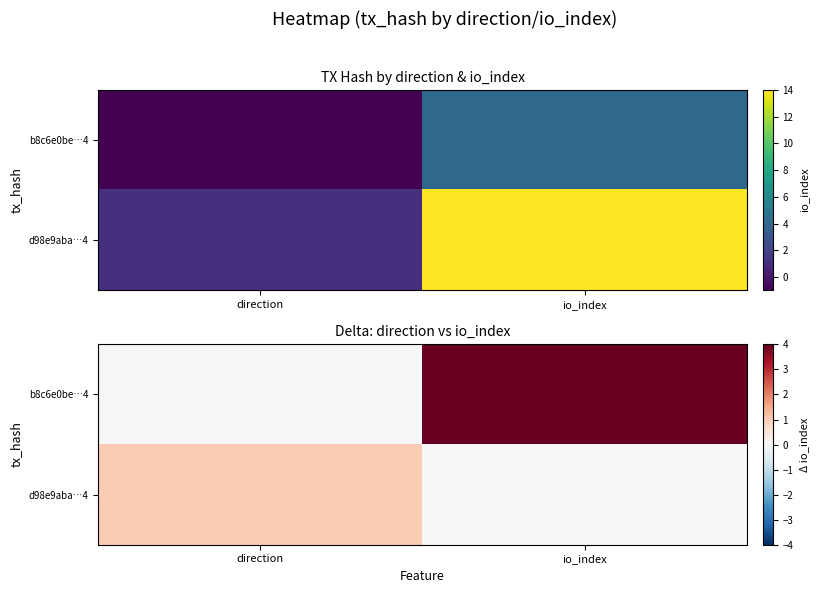

Rank the categories by b8c6e0be…4 value from highest to lowest.

io_index, direction